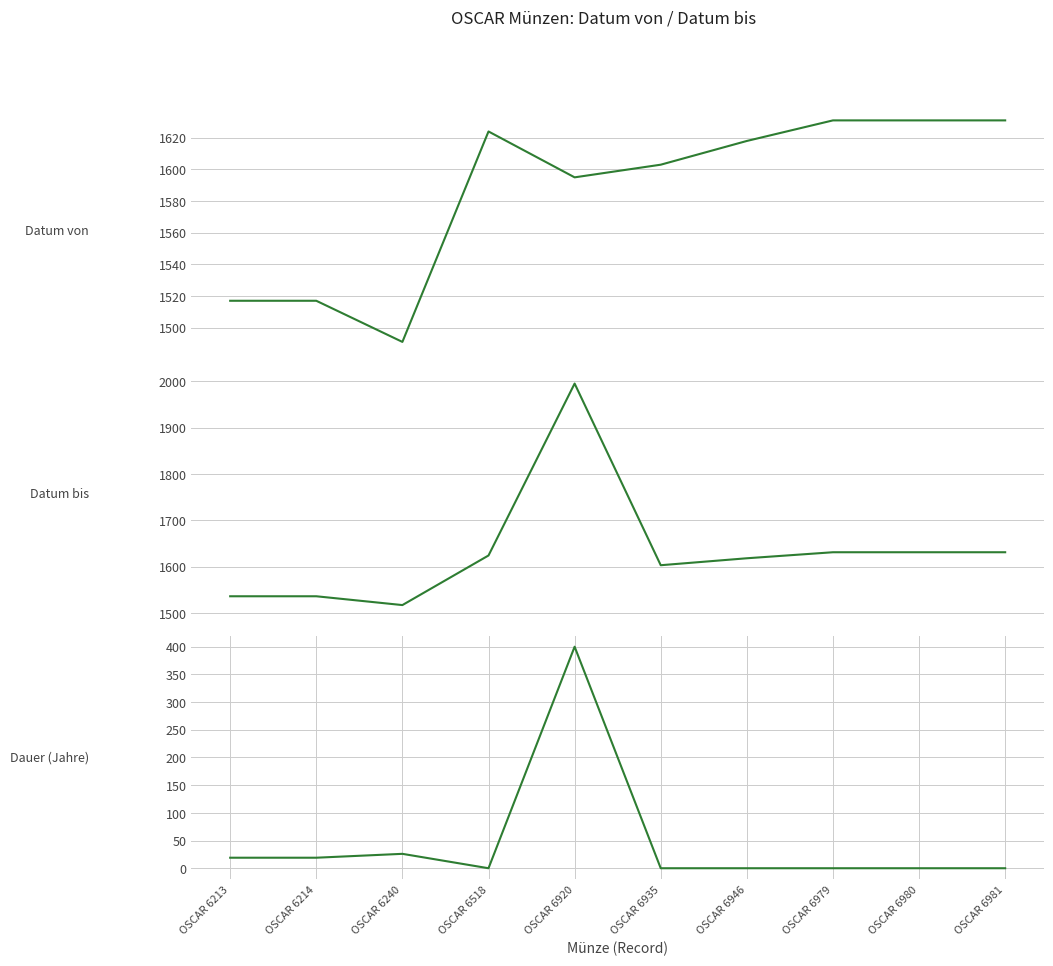

List the series in order of their peak value, lowest first.

Dauer (Jahre), Datum von, Datum bis